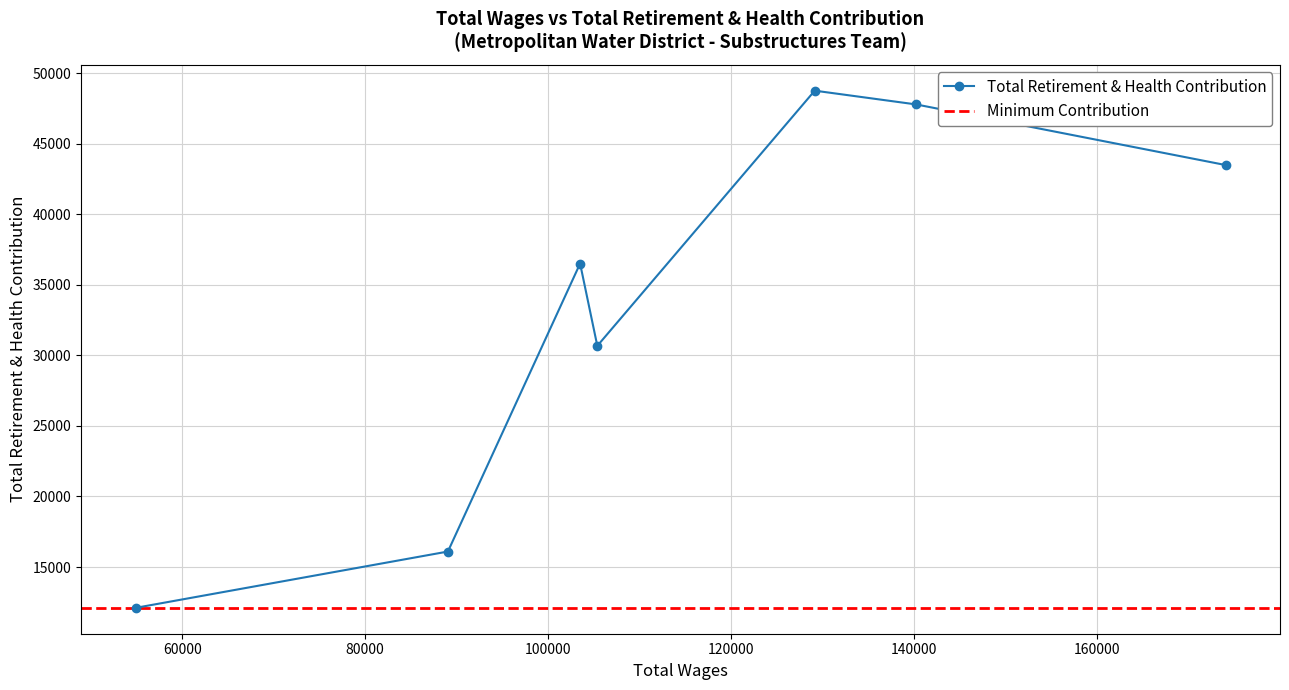

What is the minimum value for Total Retirement & Health Contribution?

12107